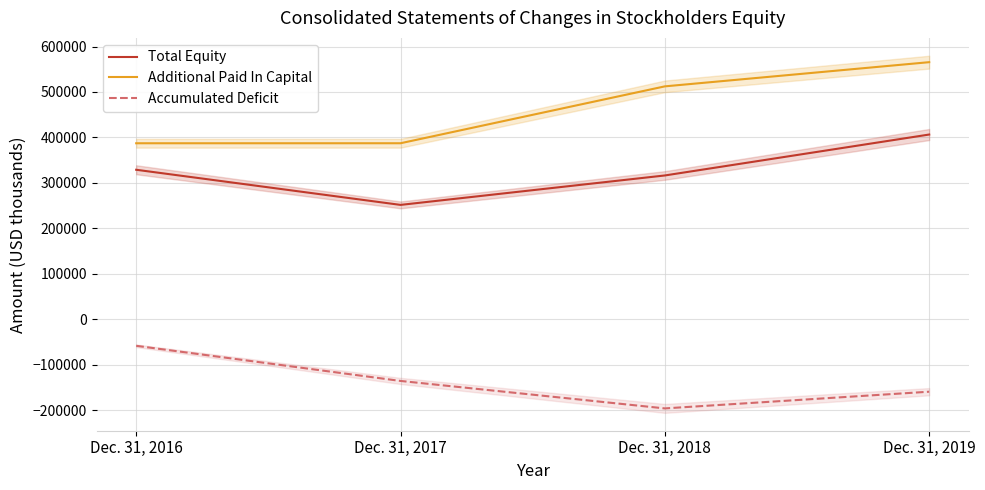

What is the lowest value of the Accumulated Deficit series?

-196119